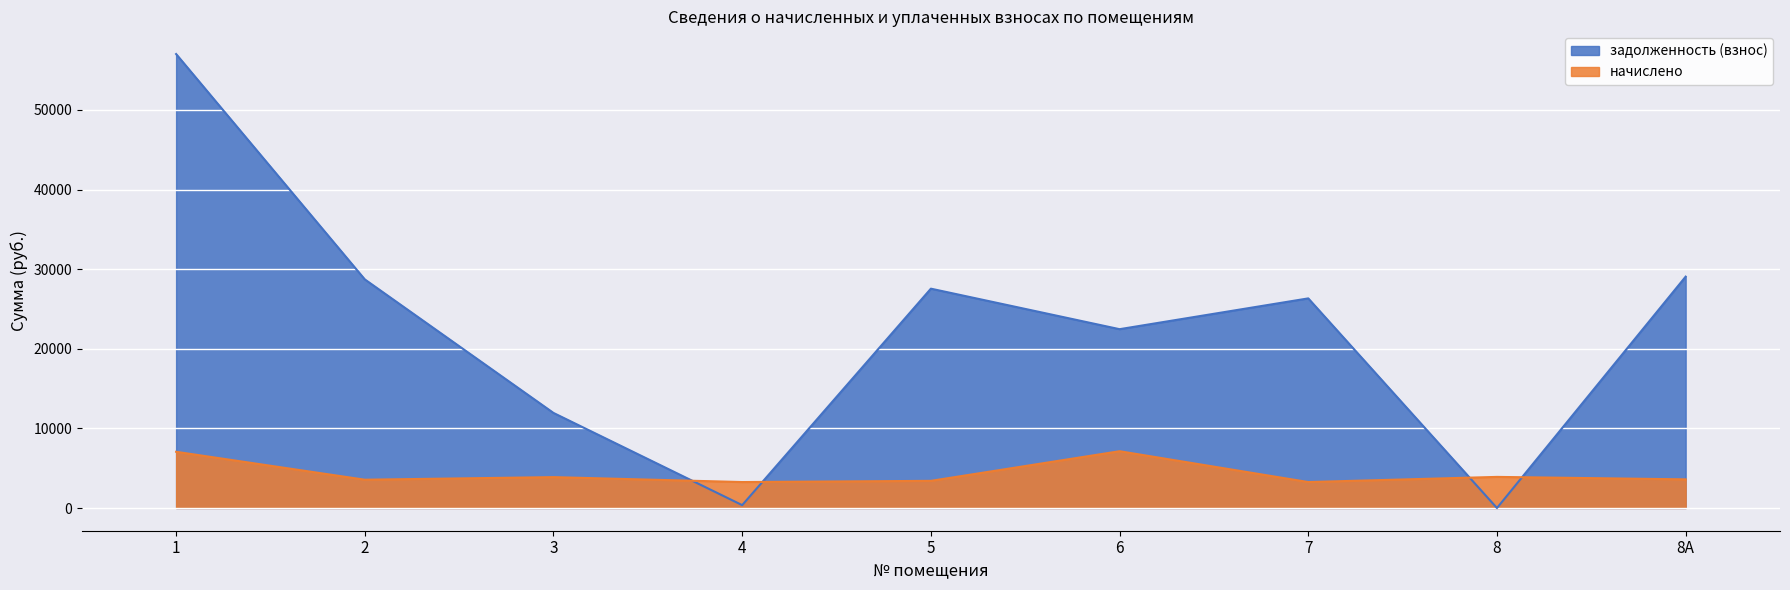

What is the total value across all series at 4?

3624.1